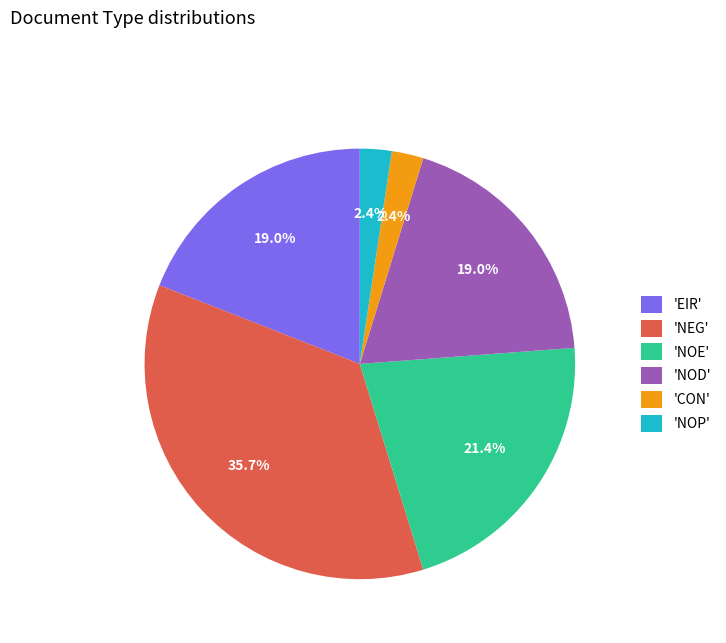

Which has a higher value, 'CON' or 'NOD'?

'NOD'